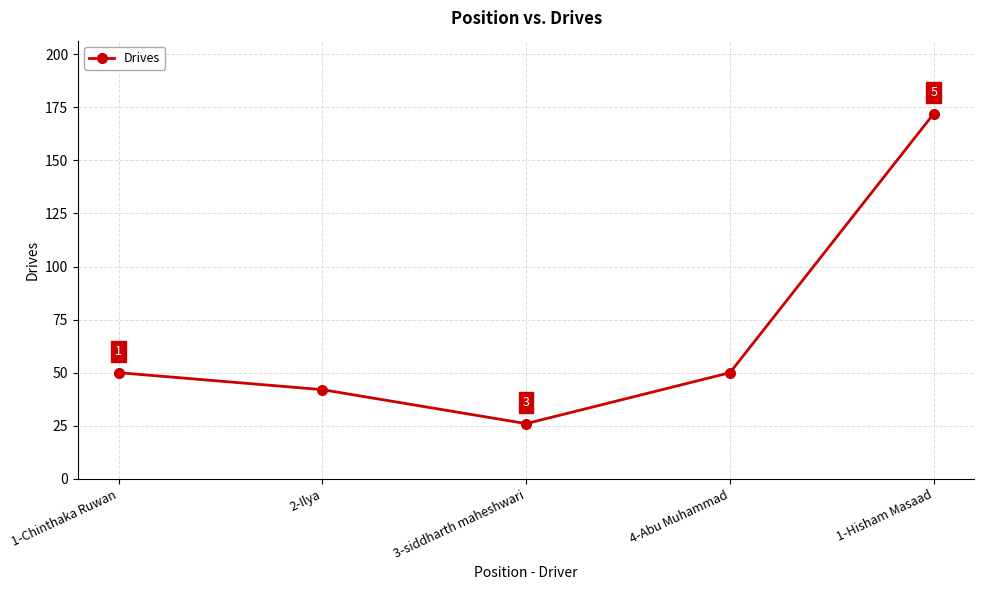

Reading left to right, transcribe all the data shown in this chart.

1-Chinthaka Ruwan=50	2-Ilya=42	3-siddharth maheshwari=26	4-Abu Muhammad=50	1-Hisham Masaad=172